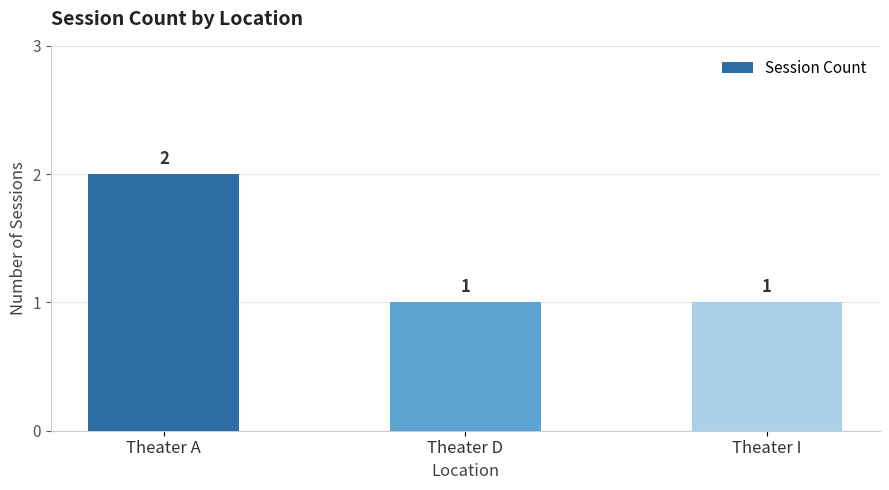

What is the change in value from Theater A to Theater D?

-1